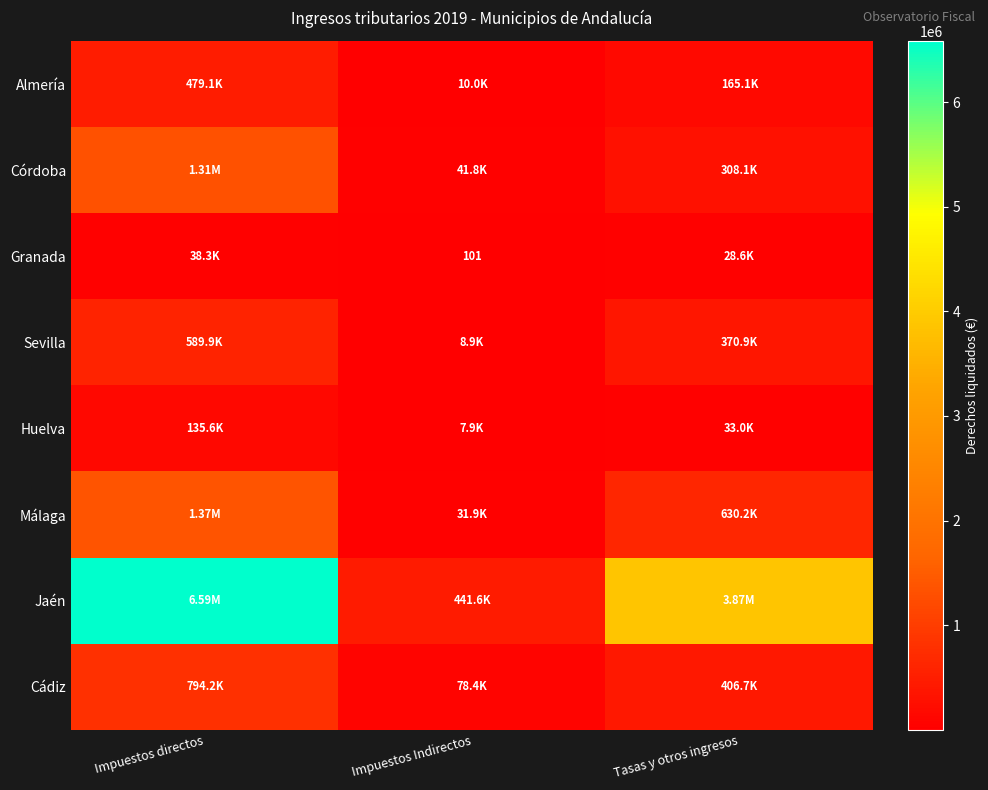

How many values in the Sevilla series exceed 370920?

2